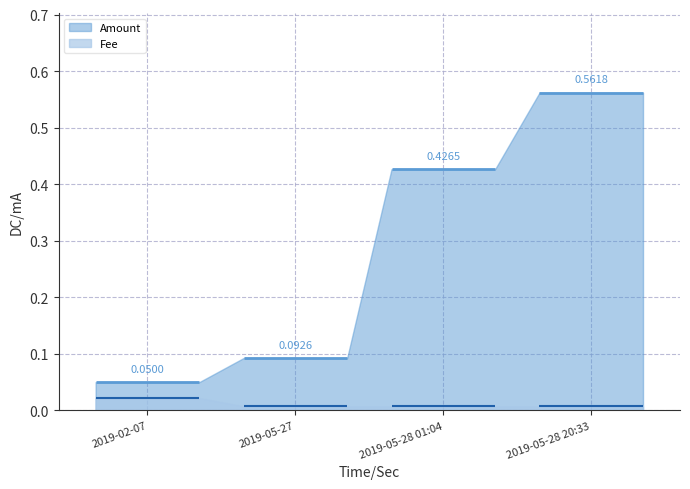

Between 2019-05-28 20:33 and 2019-02-07, which is larger?

2019-05-28 20:33